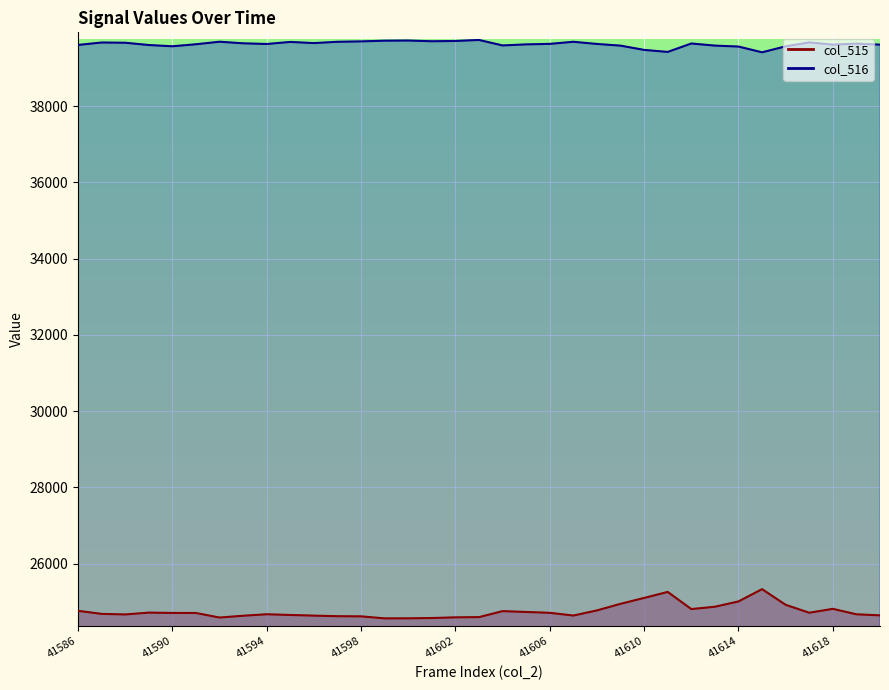

What is the average value of the col_515 series?

24748